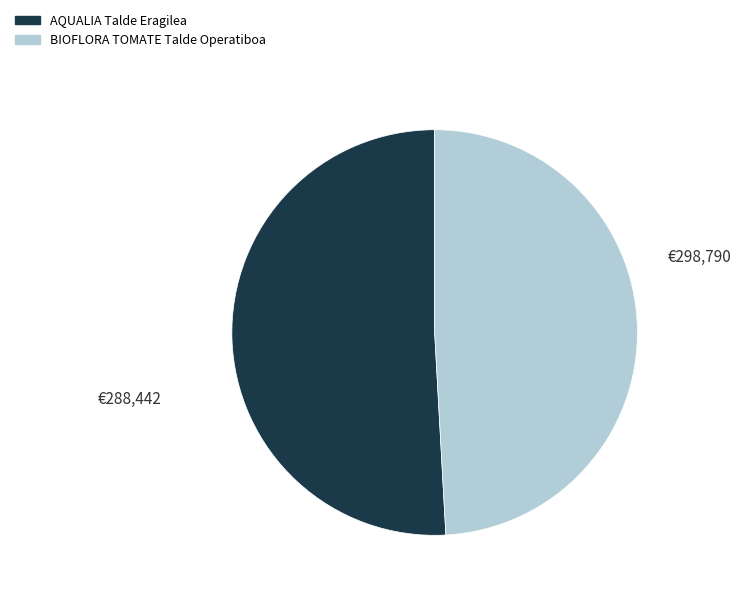

Is it true that BIOFLORA TOMATE Talde Operatiboa is 61% of the pie?

False